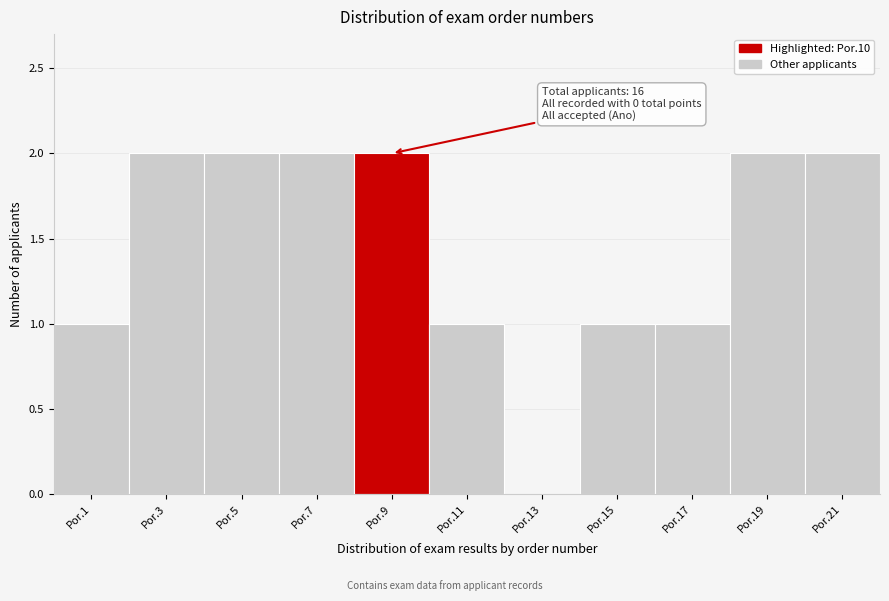

Reading left to right, list all the values displayed in this chart.

Por.1=1	Por.3=2	Por.5=2	Por.7=2	Por.9=2	Por.11=1	Por.13=0	Por.15=1	Por.17=1	Por.19=2	Por.21=2